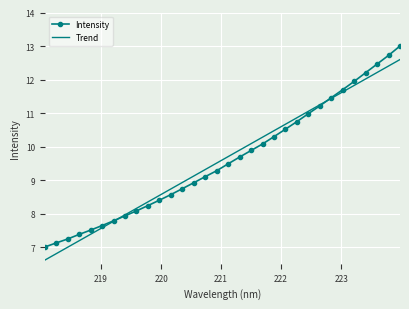

What is the greatest value displayed?

13.0